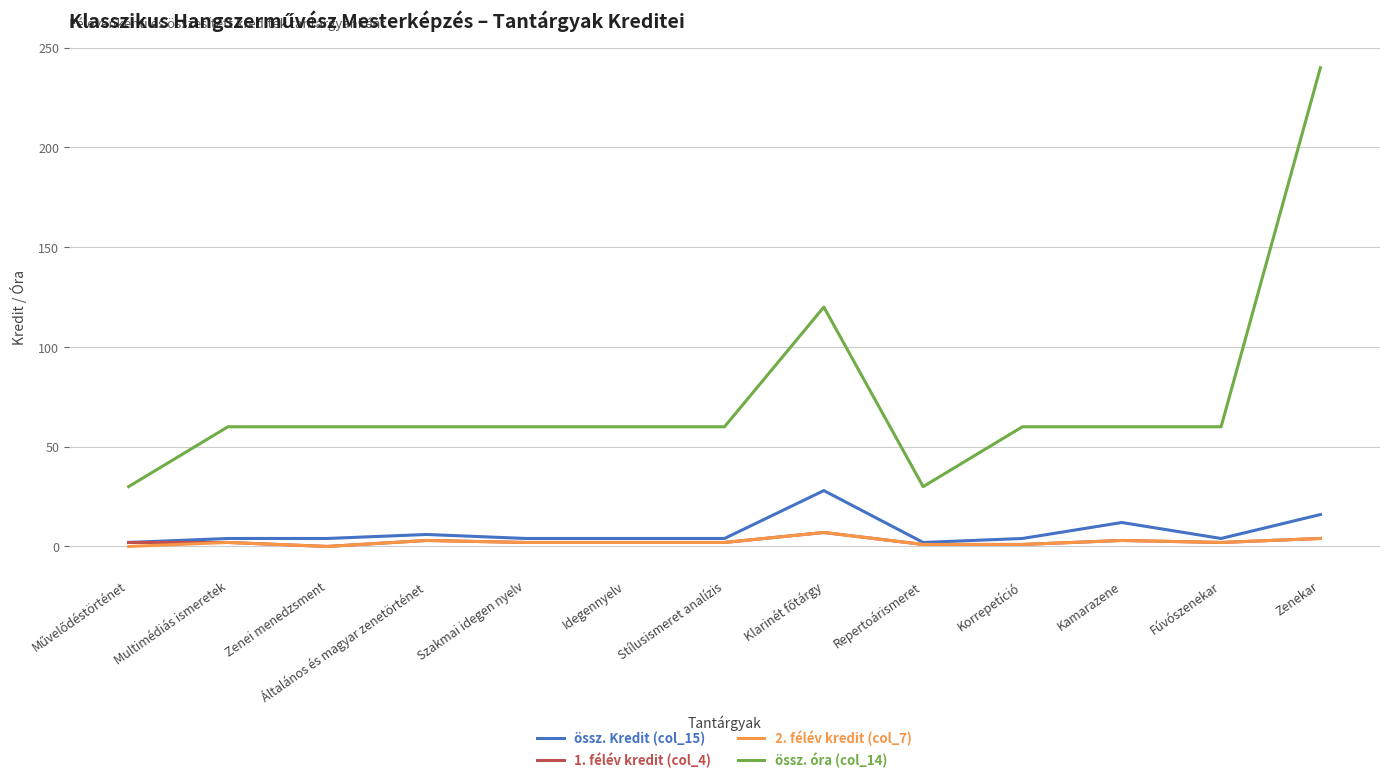

True or false: össz. óra (col_14) and össz. Kredit (col_15) intersect in this chart.

False